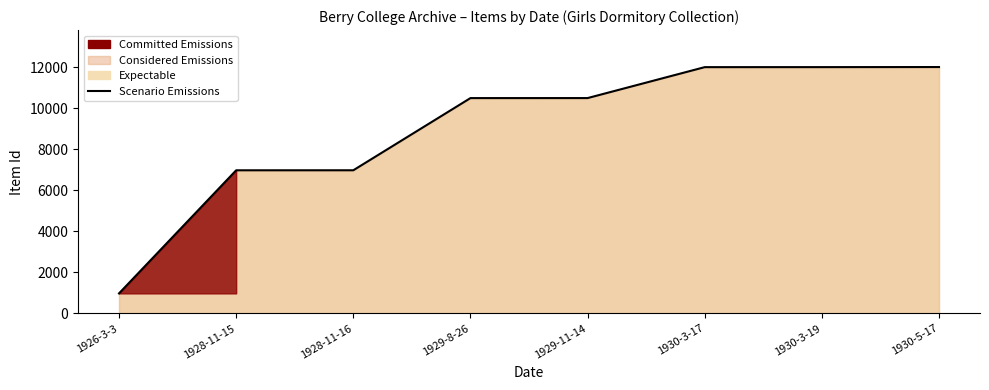

What is the difference between the values at 1930-5-17 and 1929-8-26?

1515